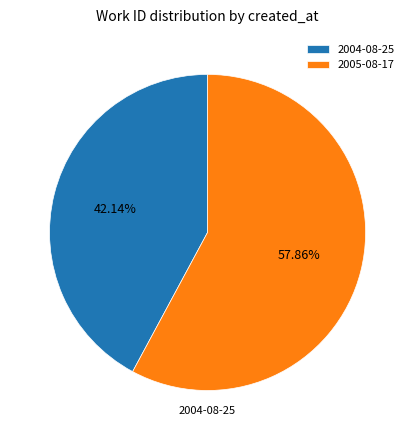

How many segments does this pie chart have?

2